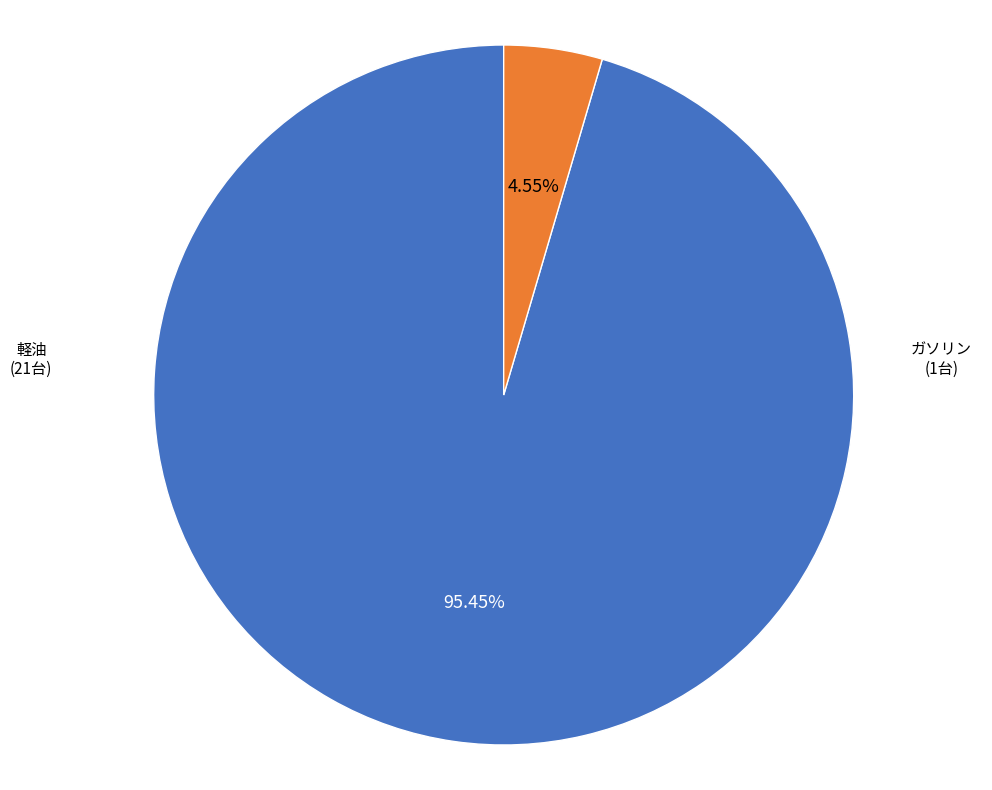

How many slices are in this pie chart?

2